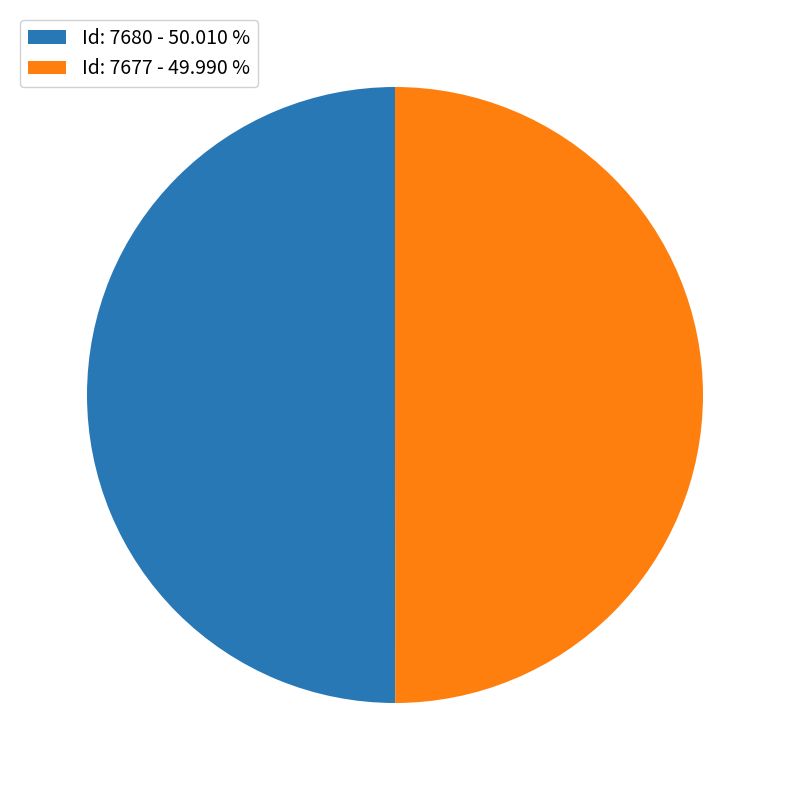

Combined, do Id: 7677 - 49.990 % and Id: 7680 - 50.010 % account for over 50%?

Yes